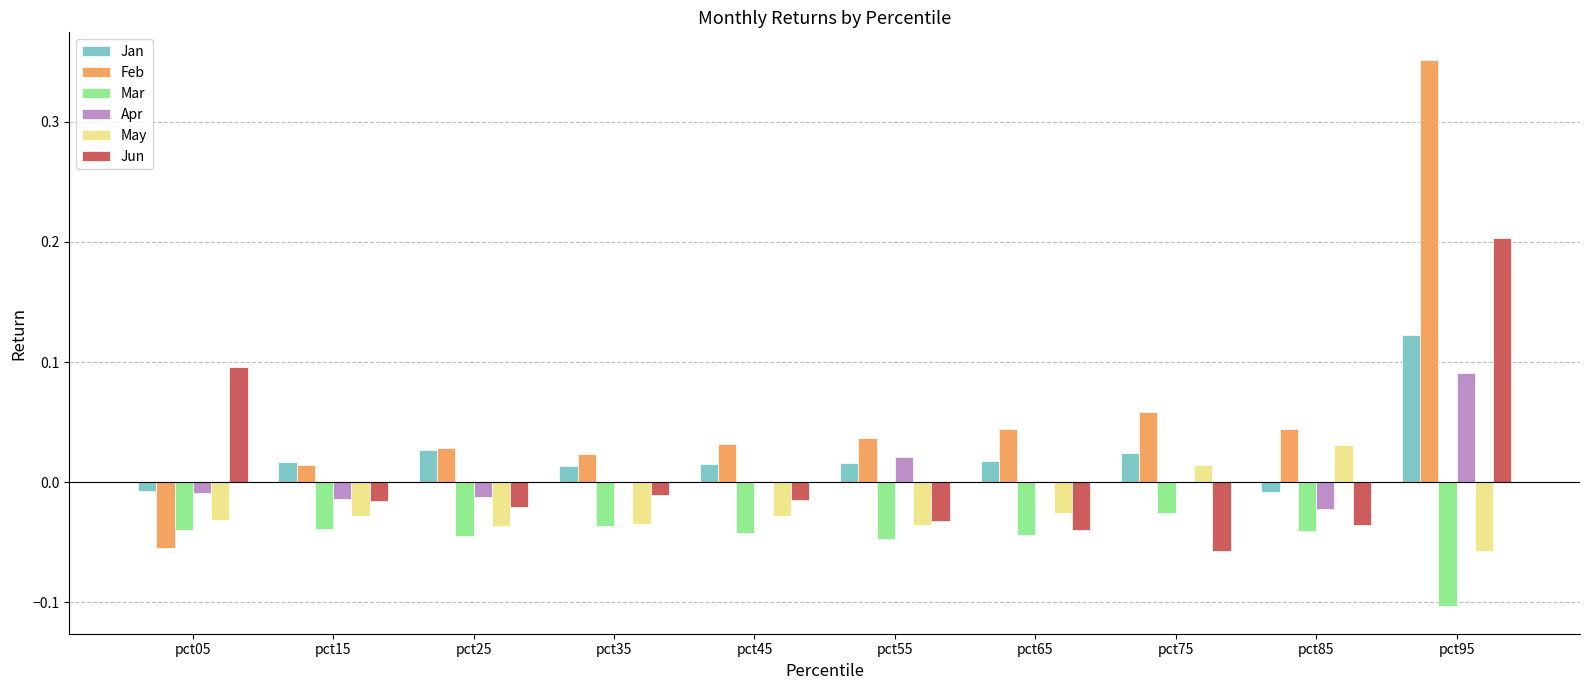

The Jun series shows 0.1 at pct05. True or false?

True